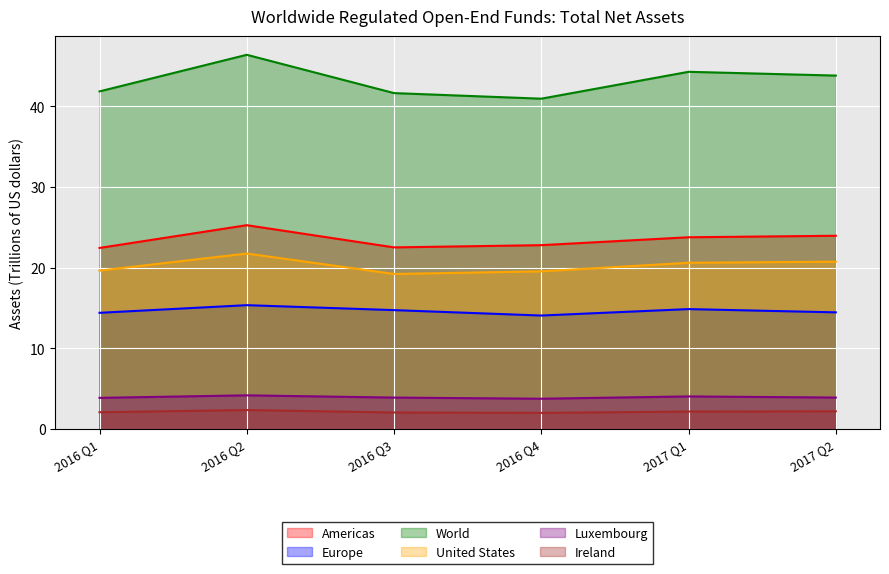

How many lines are shown in the chart?

6